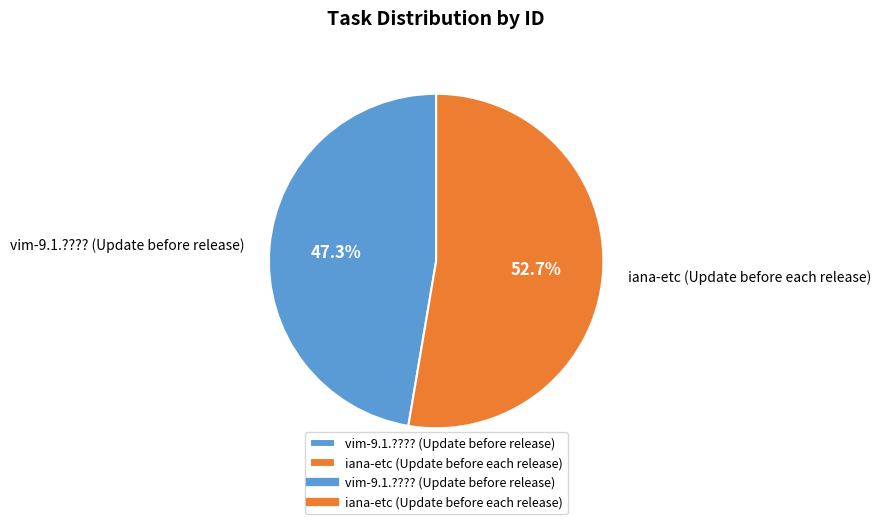

True or false: iana-etc (Update before each release) accounts for 53% of the total.

True